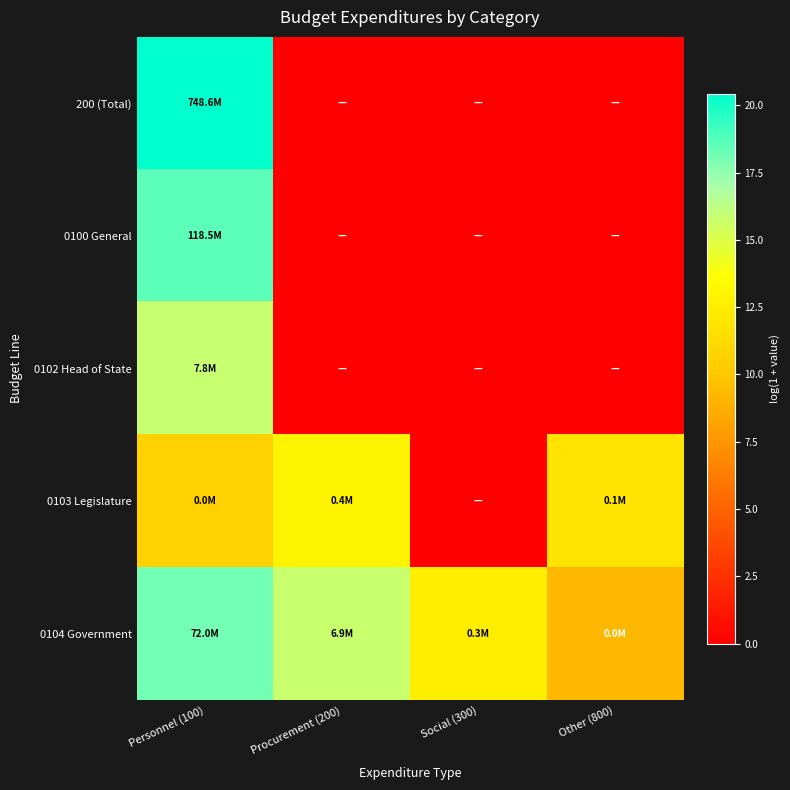

Between Social (300) and Personnel (100), which is larger?

Personnel (100)